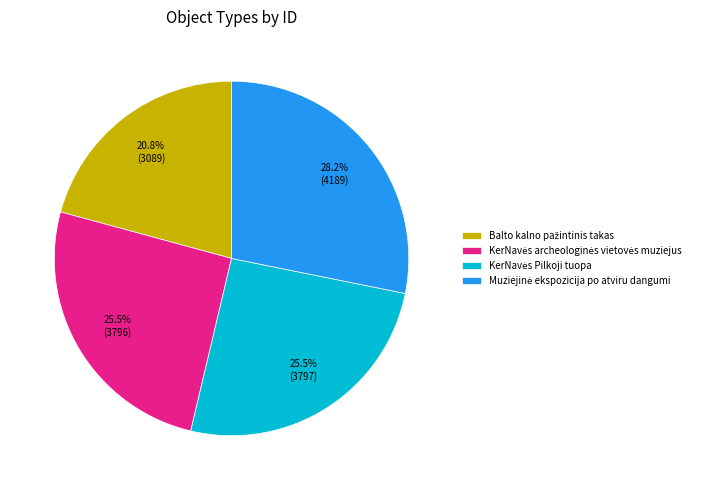

Is there a majority slice in this chart?

No